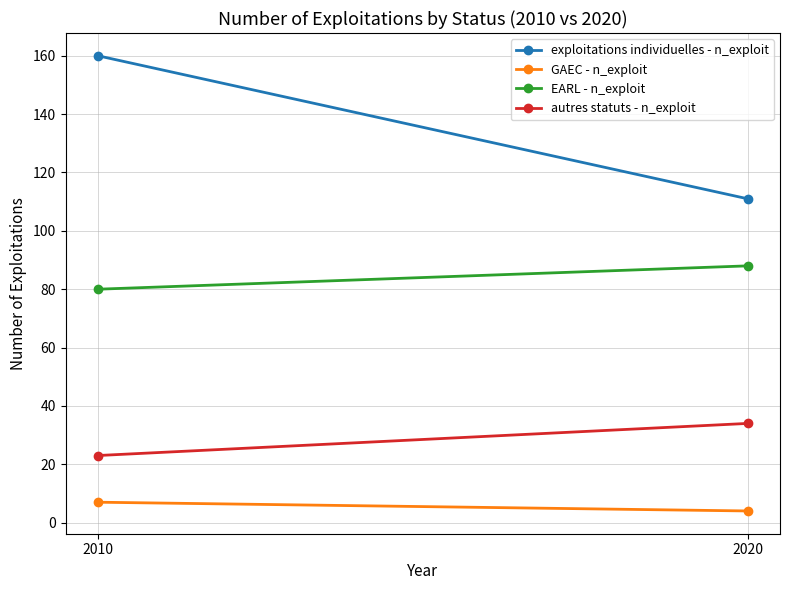

Reading left to right, transcribe all the data shown in this chart.

exploitations individuelles - n_exploit: 2010=160	2020=111
GAEC - n_exploit: 2010=7	2020=4
EARL - n_exploit: 2010=80	2020=88
autres statuts - n_exploit: 2010=23	2020=34